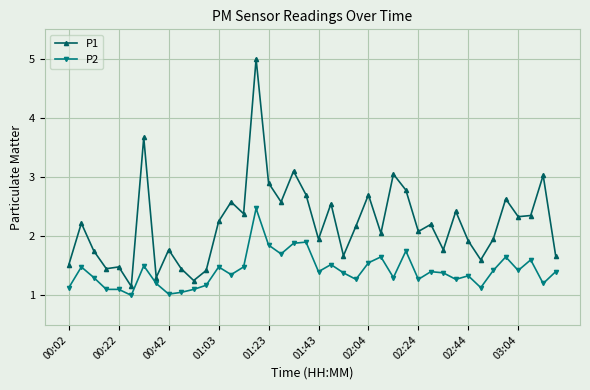

True or false: P1 and P2 intersect in this chart.

False